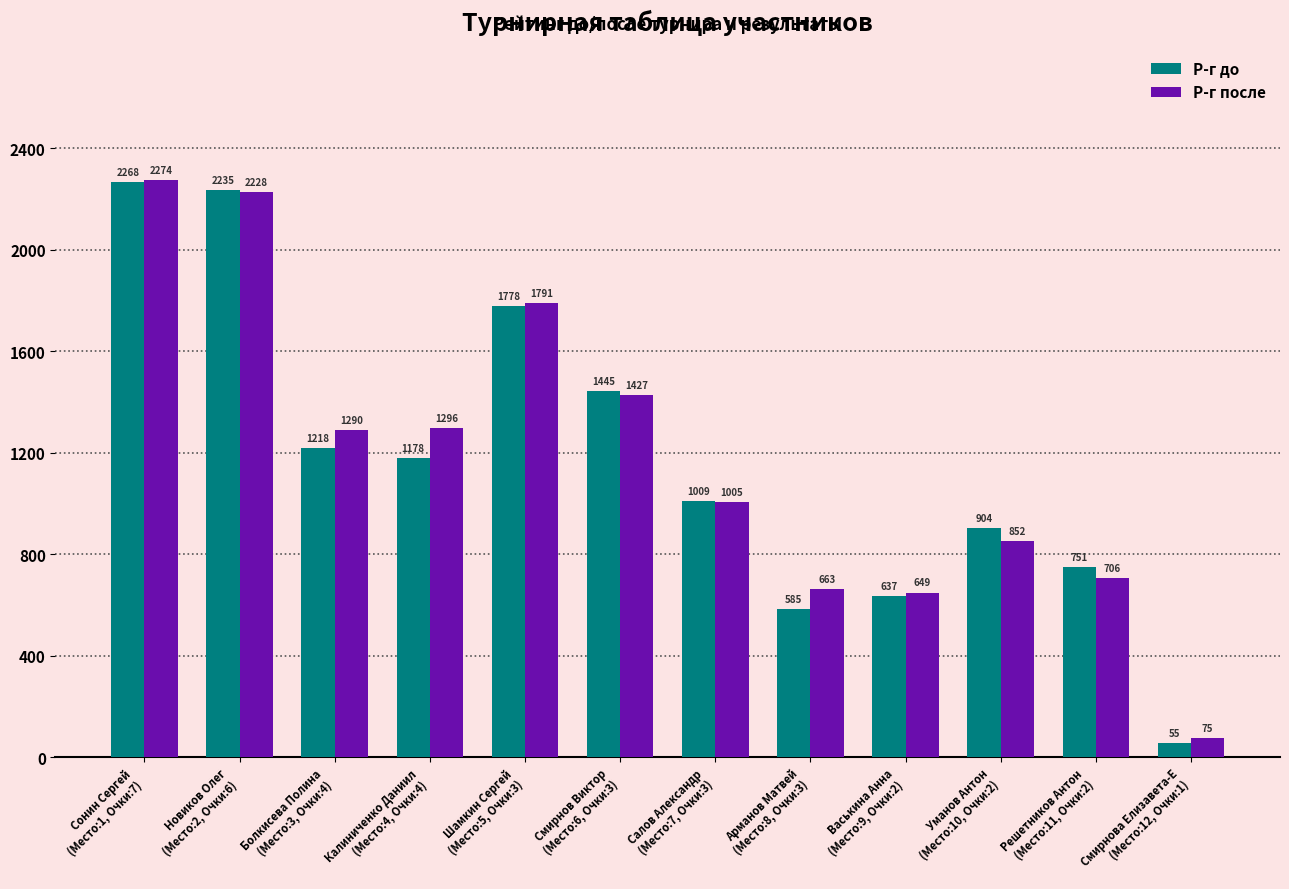

What is the sum of all Р-г после values?

14256